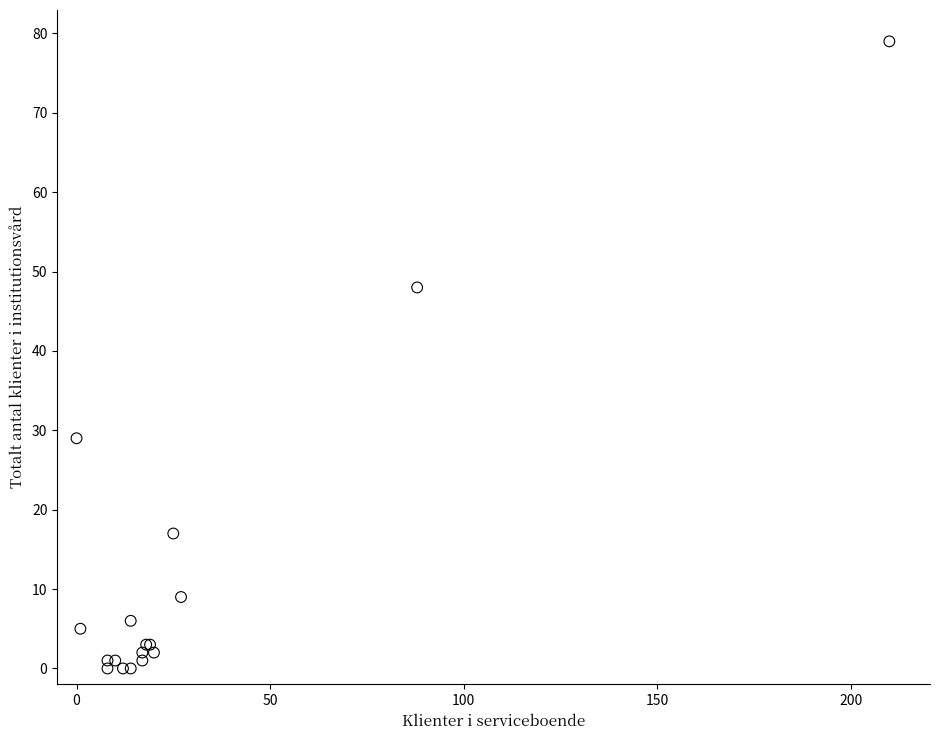

What Y value in the scatter plot is closest to 39?

48